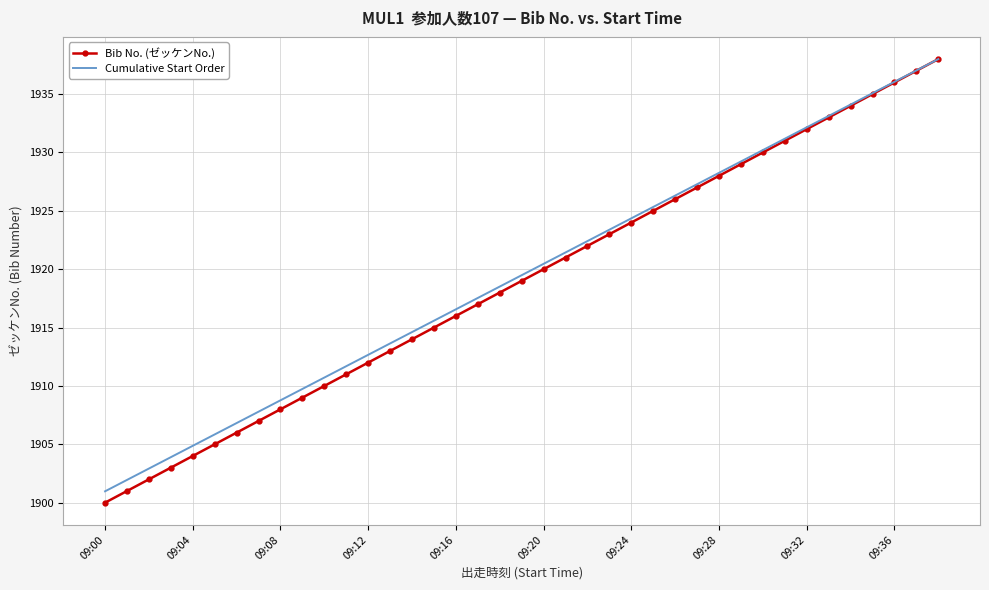

What is the maximum value shown in the chart?

1938.0